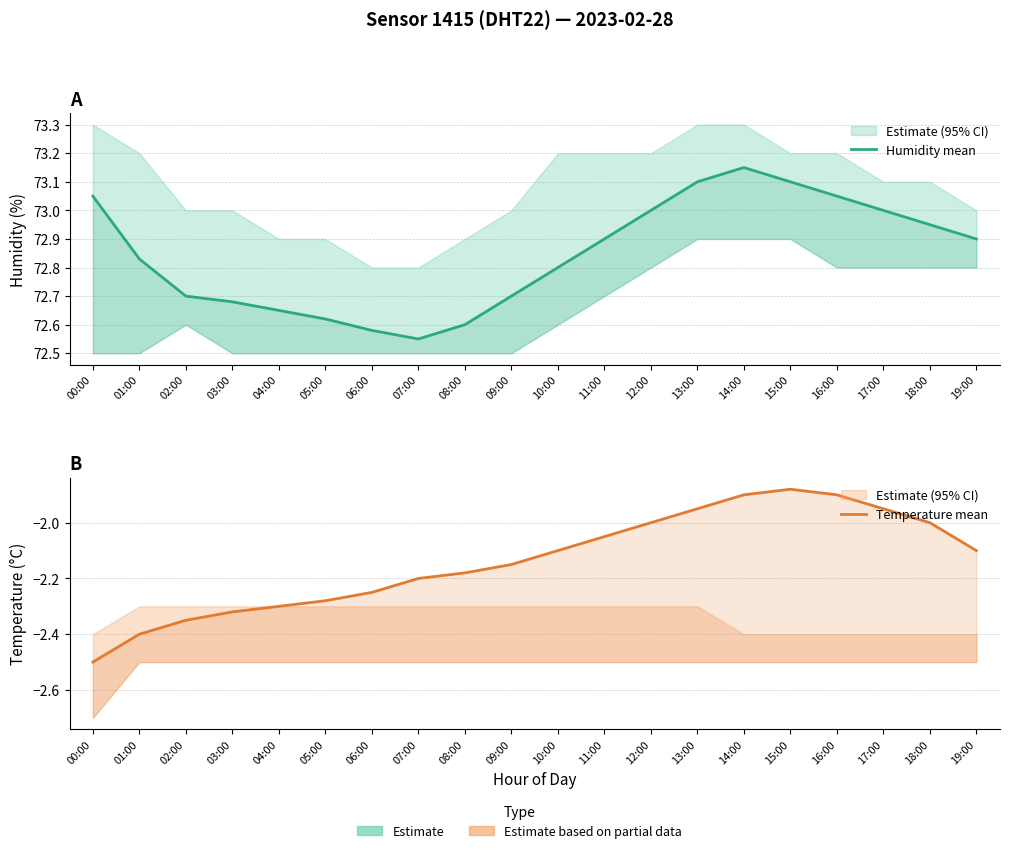

What position from the right is 18:00?

2